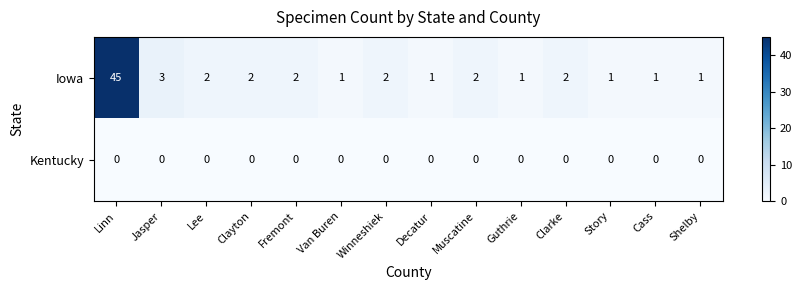

Which series changed the most between Clarke and Shelby?

Iowa